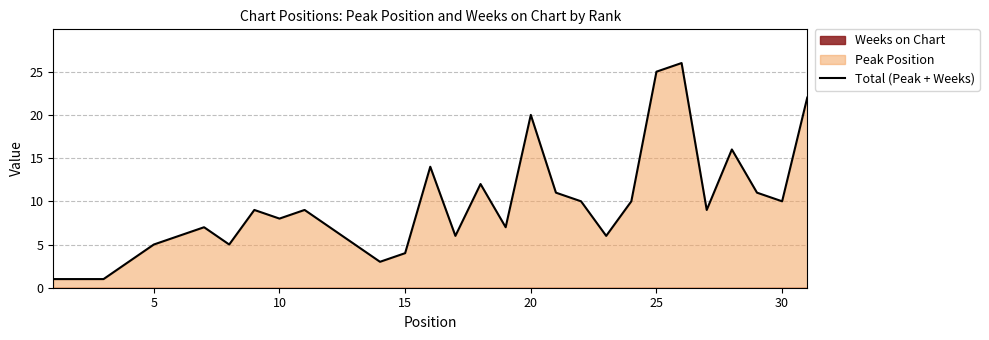

What is the maximum value shown in the chart?

26